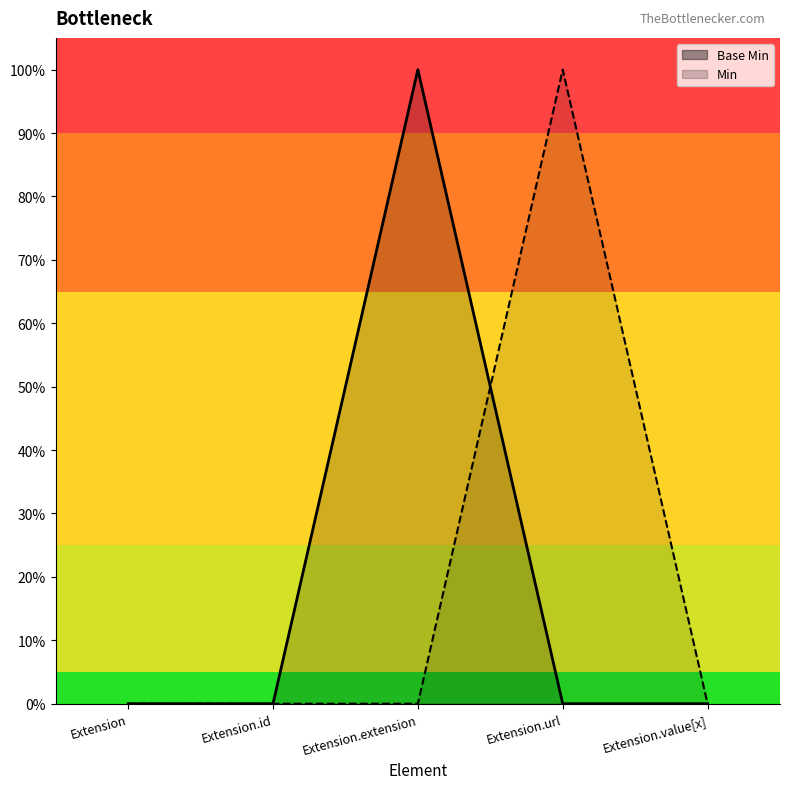

What is the sum of the values at Extension.extension and Extension.id?

1